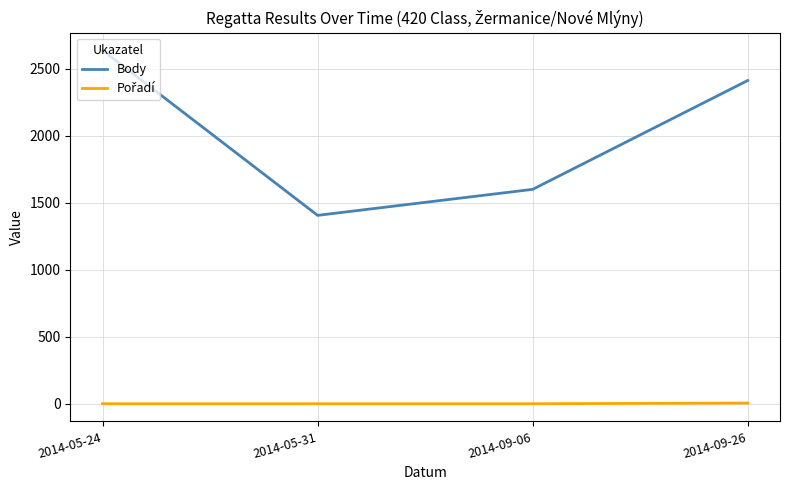

How many values in the Body series are below 2412?

2